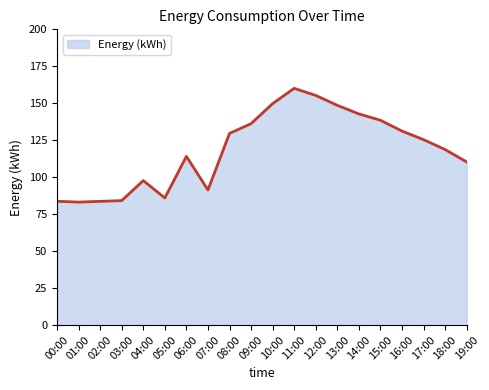

Between 00:00 and 17:00, which is larger?

17:00